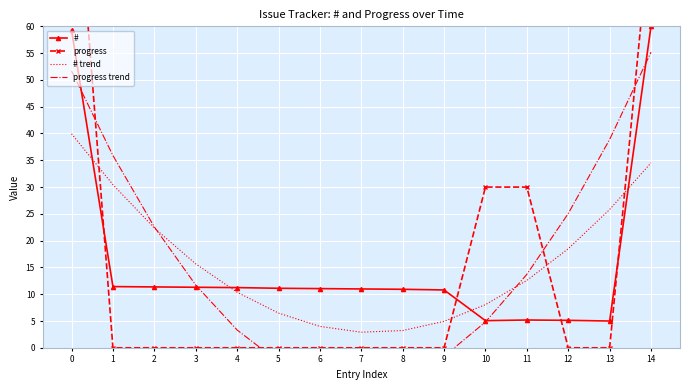

Read the progress value at 11.

30.0